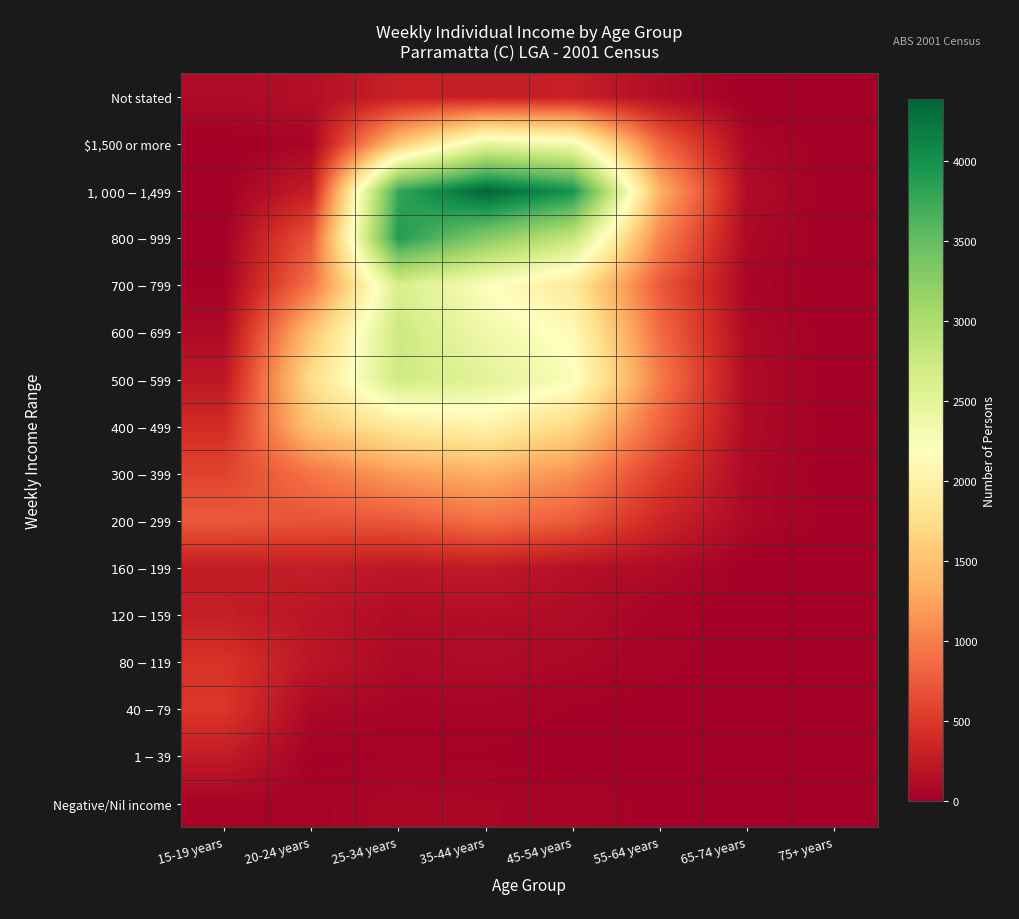

At 55-64 years, list the series in order from largest to smallest.

$1,000-$1,499, $800-$999, $500-$599, $600-$699, $1,500 or more, $400-$499, $700-$799, $300-$399, $200-$299, Not stated, $160-$199, $80-$119, $120-$159, Negative/Nil income, $40-$79, $1-$39